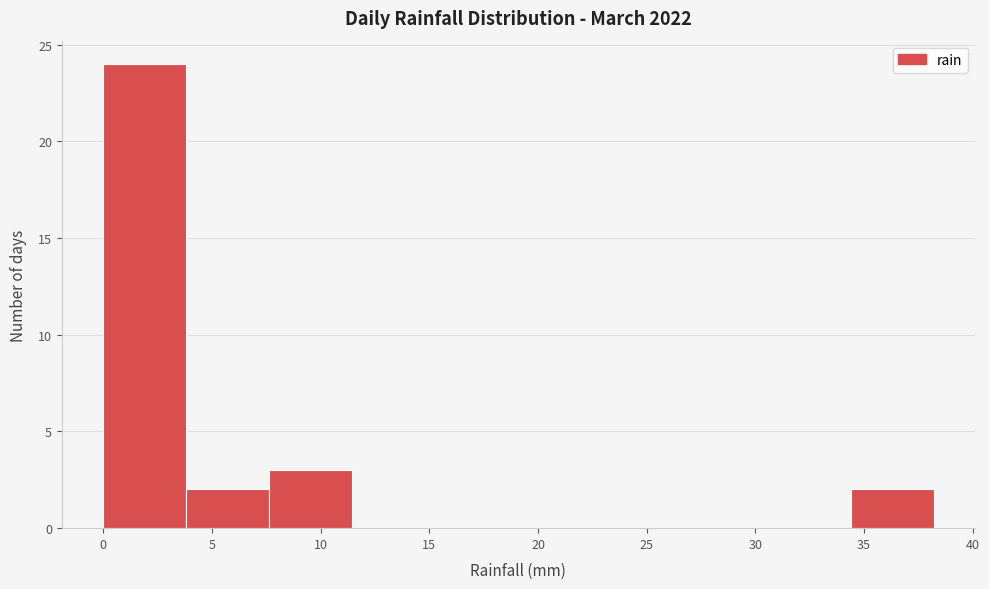

Reading left to right, transcribe this chart: for each bar, give the range it covers on the x-axis and its height. Neither the bar edges nor the heights are printed on the chart, so give them approximately, as read against the axes.

0.0 to 4.0: 24
4.0 to 7.5: 2
7.5 to 11.5: 3
11.5 to 15.5: 0
15.5 to 19.0: 0
19.0 to 23.0: 0
23.0 to 26.5: 0
26.5 to 30.5: 0
30.5 to 34.5: 0
34.5 to 38.0: 2